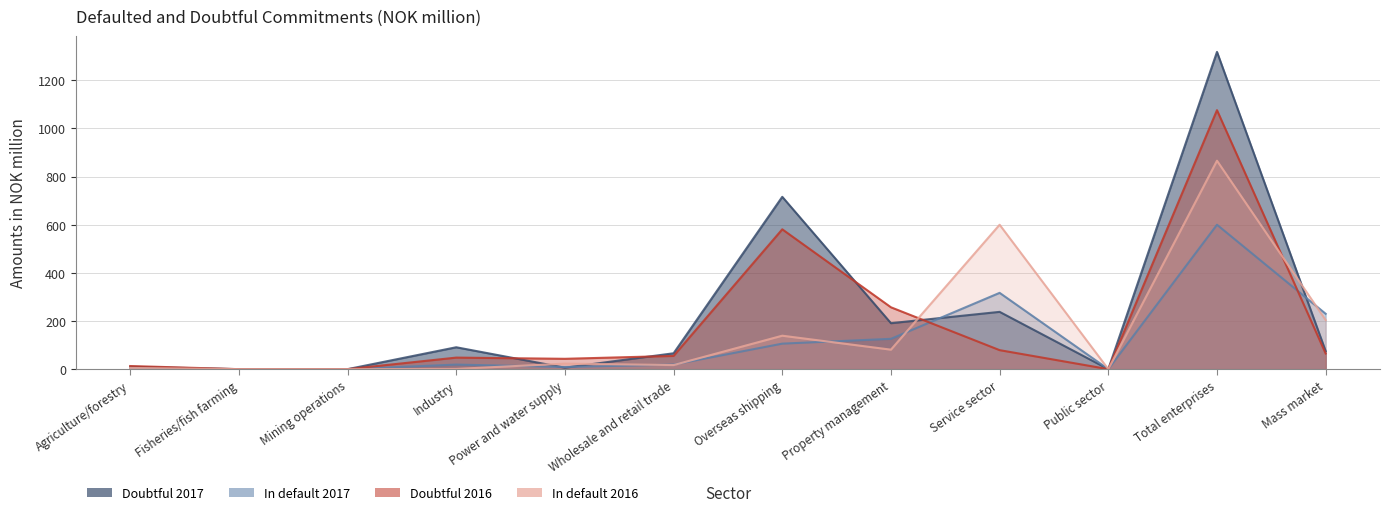

How many values in In default 2017 are above zero?

9